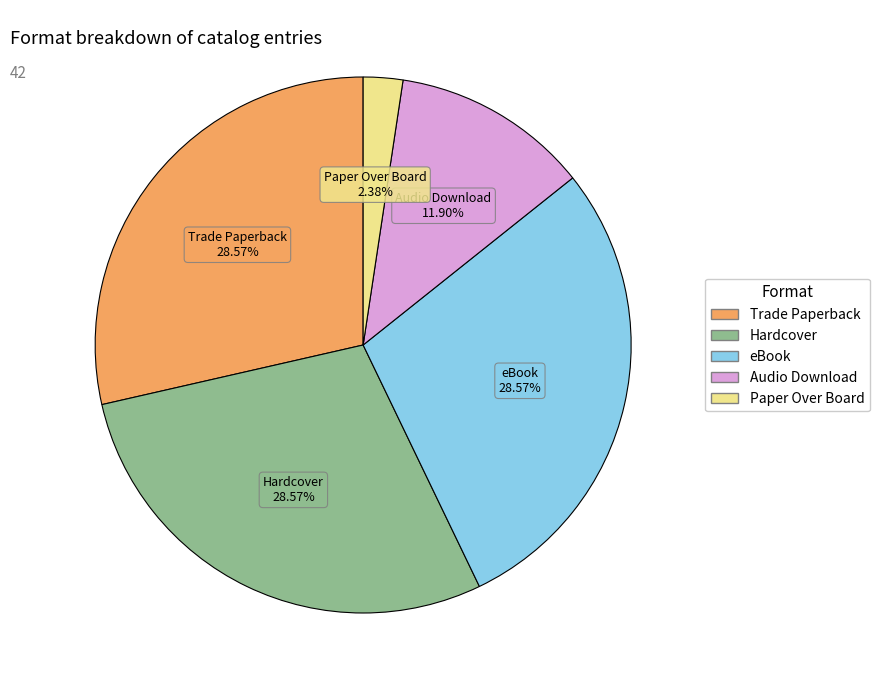

Which has a higher value, Audio Download or eBook?

eBook